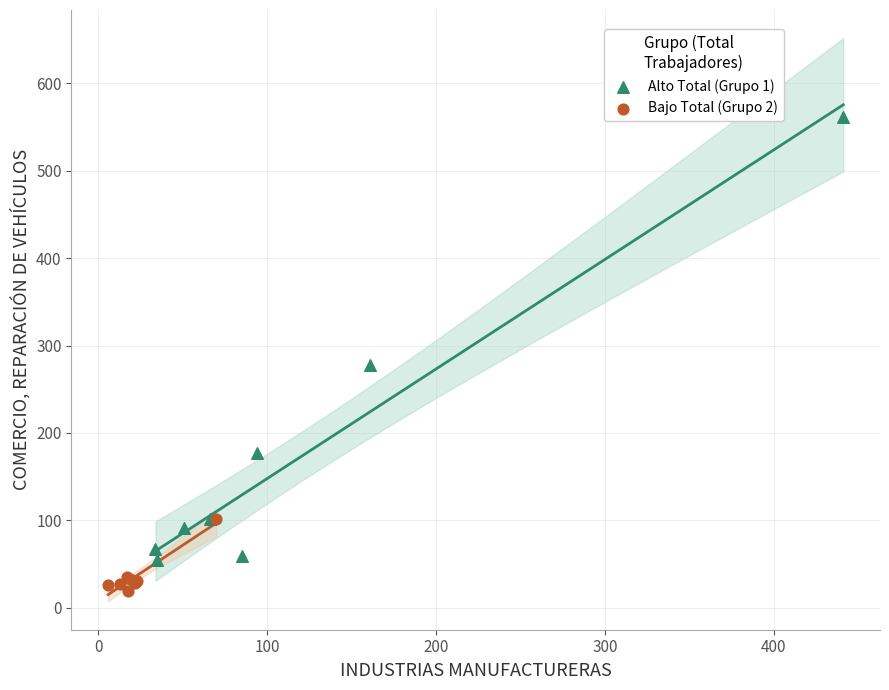

Which series contains the highest Y value?

Alto Total (Grupo 1)